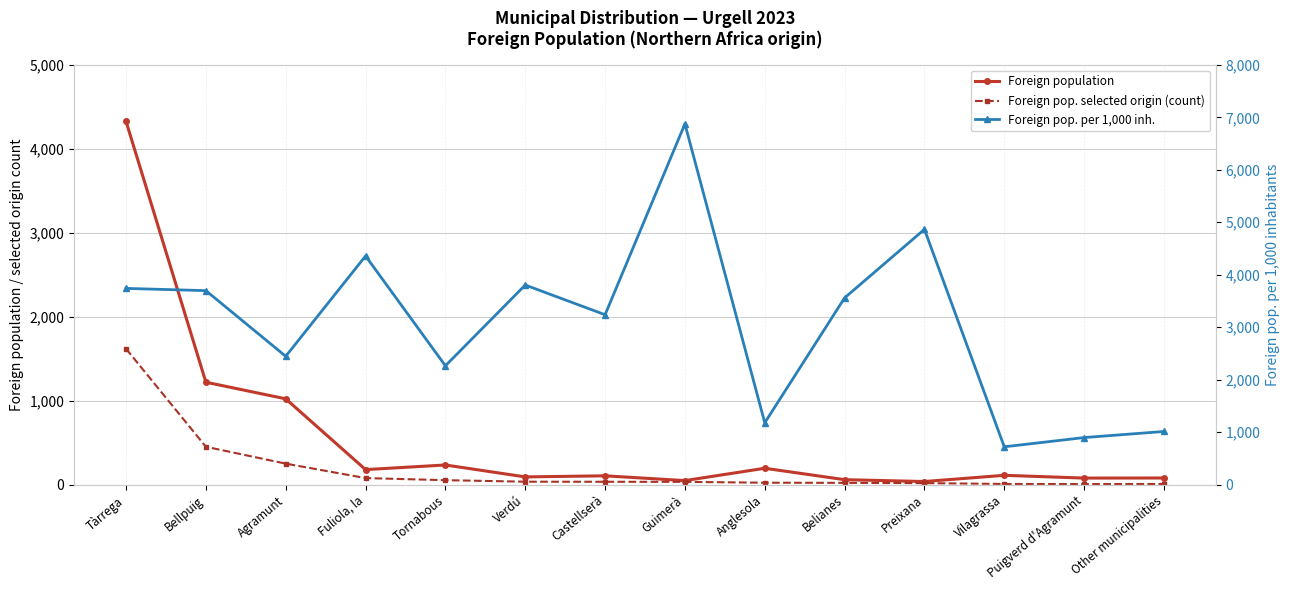

Which category has the lowest value in the Foreign population series?

Preixana